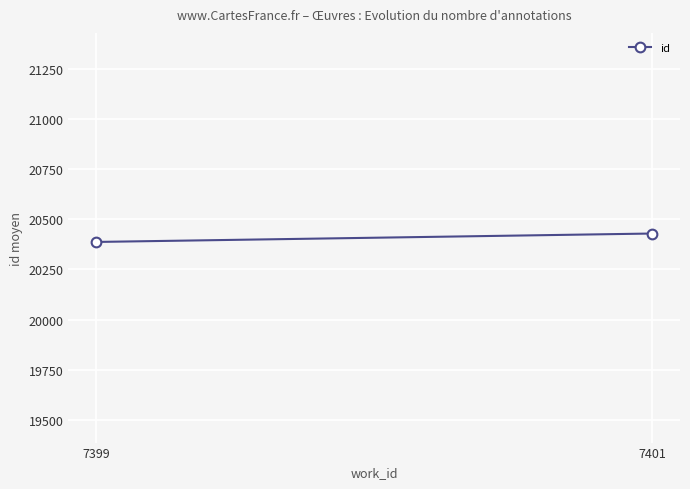

True or false: the data shows 20429 at 7401.

True